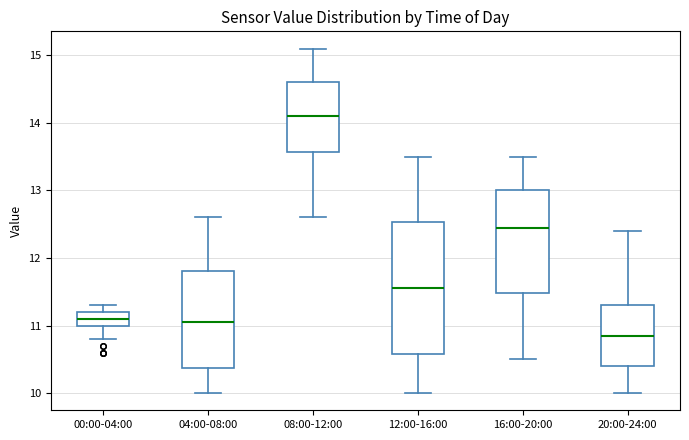

Reading left to right, read every box against the y-axis: the position of its median line, the range the box covers, and the ends of its whiskers. The values are not printed on the chart, so give them approximately, as read against the axis.

00:00-04:00: median 11.1, box 11.0 to 11.2, whiskers 10.8 to 11.3
04:00-08:00: median 11.1, box 10.4 to 11.8, whiskers 10.0 to 12.6
08:00-12:00: median 14.1, box 13.6 to 14.6, whiskers 12.6 to 15.1
12:00-16:00: median 11.6, box 10.6 to 12.5, whiskers 10.0 to 13.5
16:00-20:00: median 12.5, box 11.5 to 13.0, whiskers 10.5 to 13.5
20:00-24:00: median 10.9, box 10.4 to 11.3, whiskers 10.0 to 12.4